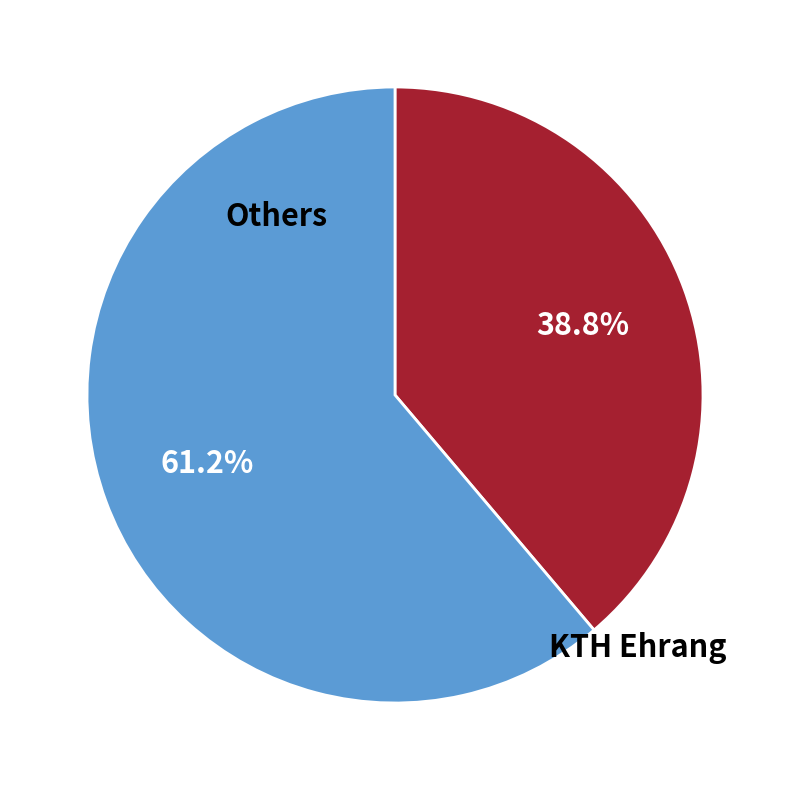

Is there a majority slice in this chart?

Yes